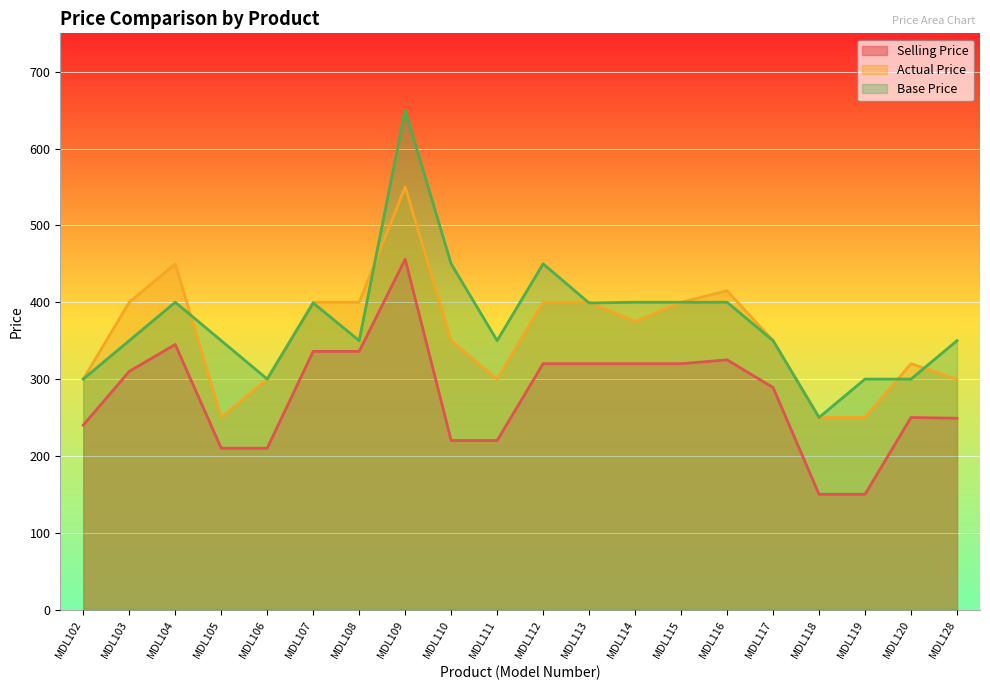

At which category is the sum across all series the highest?

MDL109